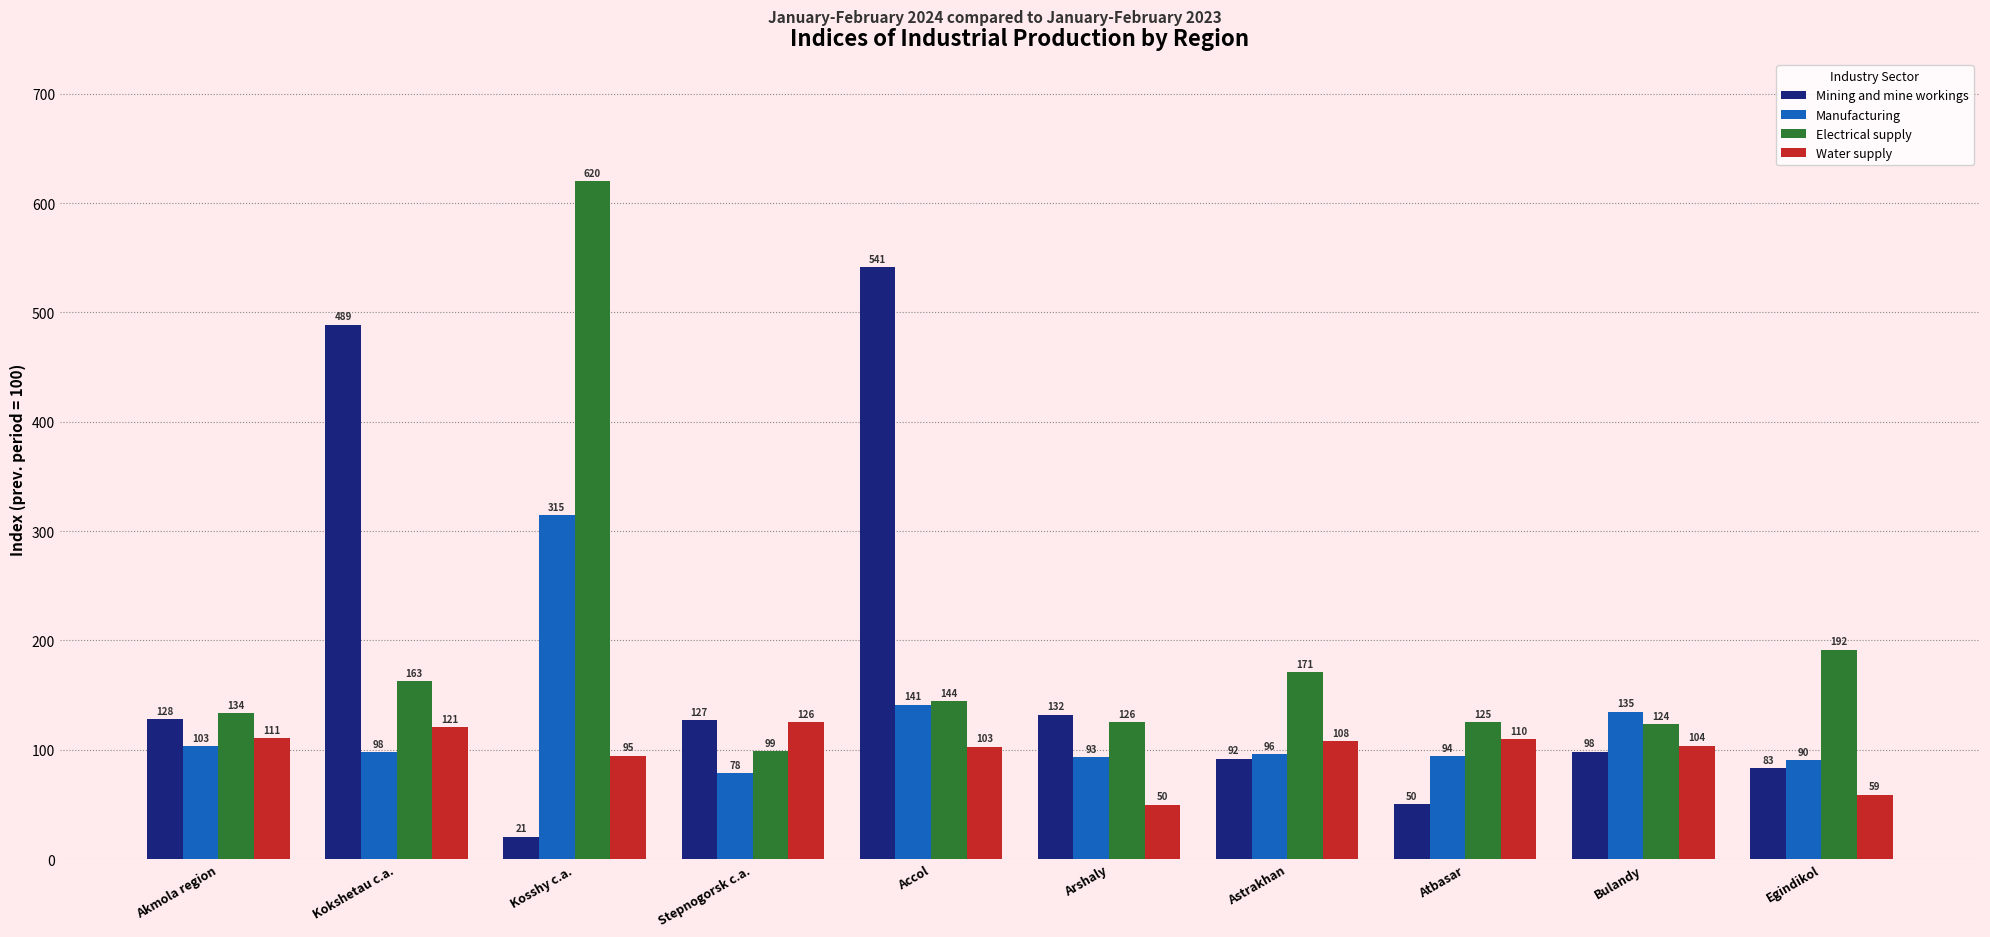

What are all the series names shown in the legend?

Mining and mine workings, Manufacturing, Electrical supply, Water supply